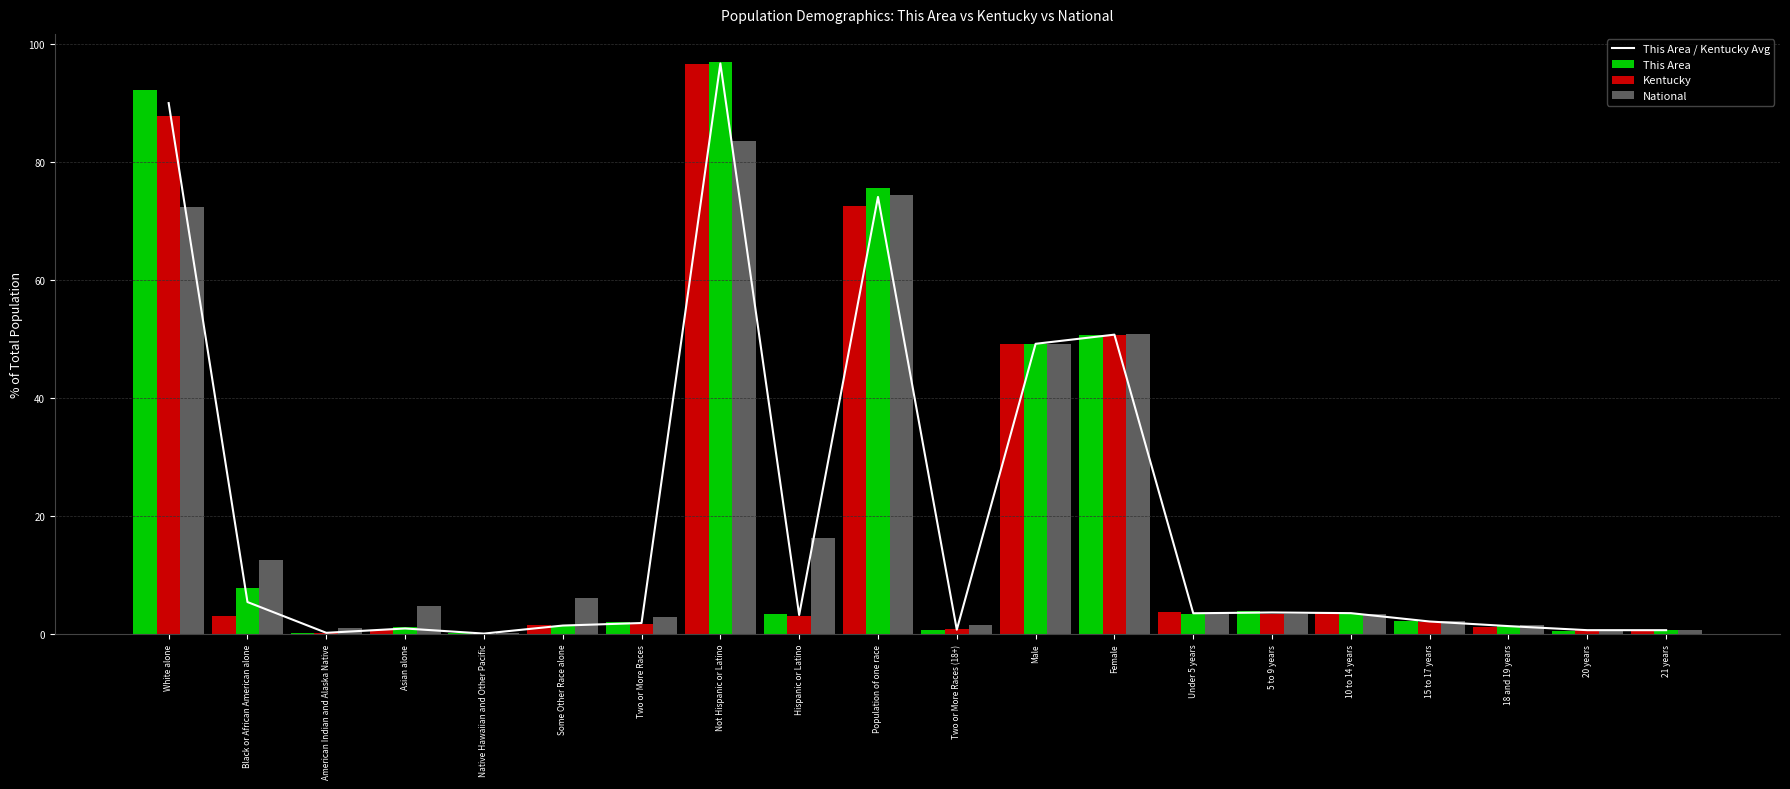

Reading left to right, transcribe all the data shown in this chart.

This Area / Kentucky Avg: White alone=90.0	Black or African American alone=5.4	American Indian and Alaska Native=0.2	Asian alone=0.9	Native Hawaiian and Other Pacific=0.1	Some Other Race alone=1.4	Two or More Races=1.9	Not Hispanic or Latino=96.8	Hispanic or Latino=3.2	Population of one race=74.1	Two or More Races (18+)=0.7	Male=49.2	Female=50.8	Under 5 years=3.5	5 to 9 years=3.7	10 to 14 years=3.5	15 to 17 years=2.1	18 and 19 years=1.3	20 years=0.7	21 years=0.7
This Area: White alone=92.3	Black or African American alone=3.1	American Indian and Alaska Native=0.2	Asian alone=0.8	Native Hawaiian and Other Pacific=0.1	Some Other Race alone=1.6	Two or More Races=2.0	Not Hispanic or Latino=96.6	Hispanic or Latino=3.4	Population of one race=72.6	Two or More Races (18+)=0.7	Male=49.2	Female=50.8	Under 5 years=3.7	5 to 9 years=4.0	10 to 14 years=3.7	15 to 17 years=2.2	18 and 19 years=1.2	20 years=0.6	21 years=0.6
Kentucky: White alone=87.8	Black or African American alone=7.8	American Indian and Alaska Native=0.2	Asian alone=1.1	Native Hawaiian and Other Pacific=0.1	Some Other Race alone=1.3	Two or More Races=1.7	Not Hispanic or Latino=96.9	Hispanic or Latino=3.1	Population of one race=75.6	Two or More Races (18+)=0.8	Male=49.2	Female=50.8	Under 5 years=3.3	5 to 9 years=3.3	10 to 14 years=3.4	15 to 17 years=2.1	18 and 19 years=1.4	20 years=0.7	21 years=0.7
National: White alone=72.4	Black or African American alone=12.6	American Indian and Alaska Native=0.9	Asian alone=4.8	Native Hawaiian and Other Pacific=0.2	Some Other Race alone=6.2	Two or More Races=2.9	Not Hispanic or Latino=83.7	Hispanic or Latino=16.3	Population of one race=74.4	Two or More Races (18+)=1.6	Male=49.2	Female=50.8	Under 5 years=3.3	5 to 9 years=3.4	10 to 14 years=3.4	15 to 17 years=2.2	18 and 19 years=1.5	20 years=0.7	21 years=0.7